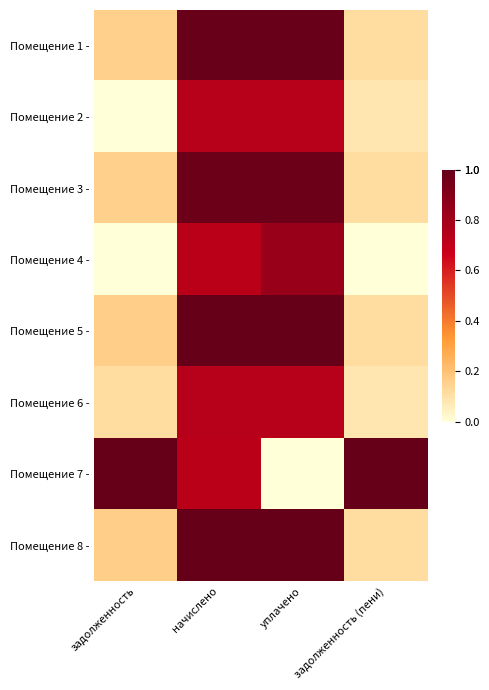

What is the difference between the highest and lowest values at задолженность (пени)?

1.0